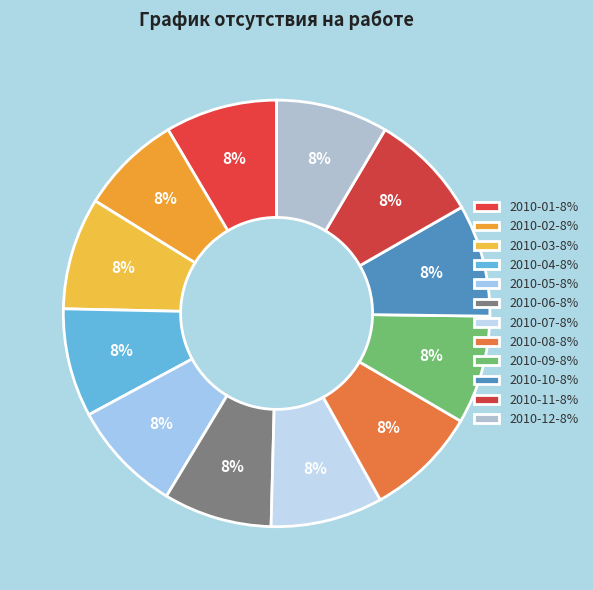

To the nearest percent, what percentage of the pie is 2010-11?

8%